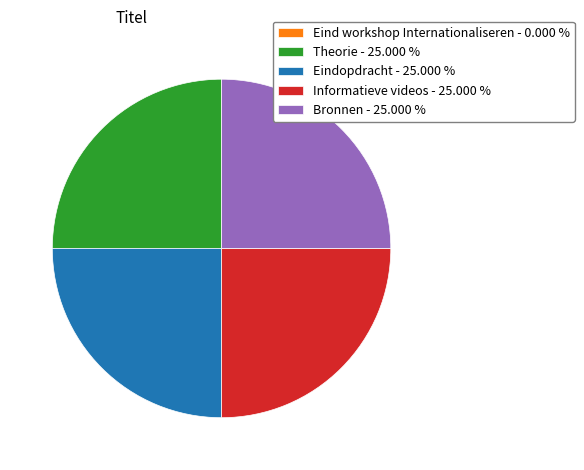

Does Theorie - 25.000 % represent more than half of the total?

No